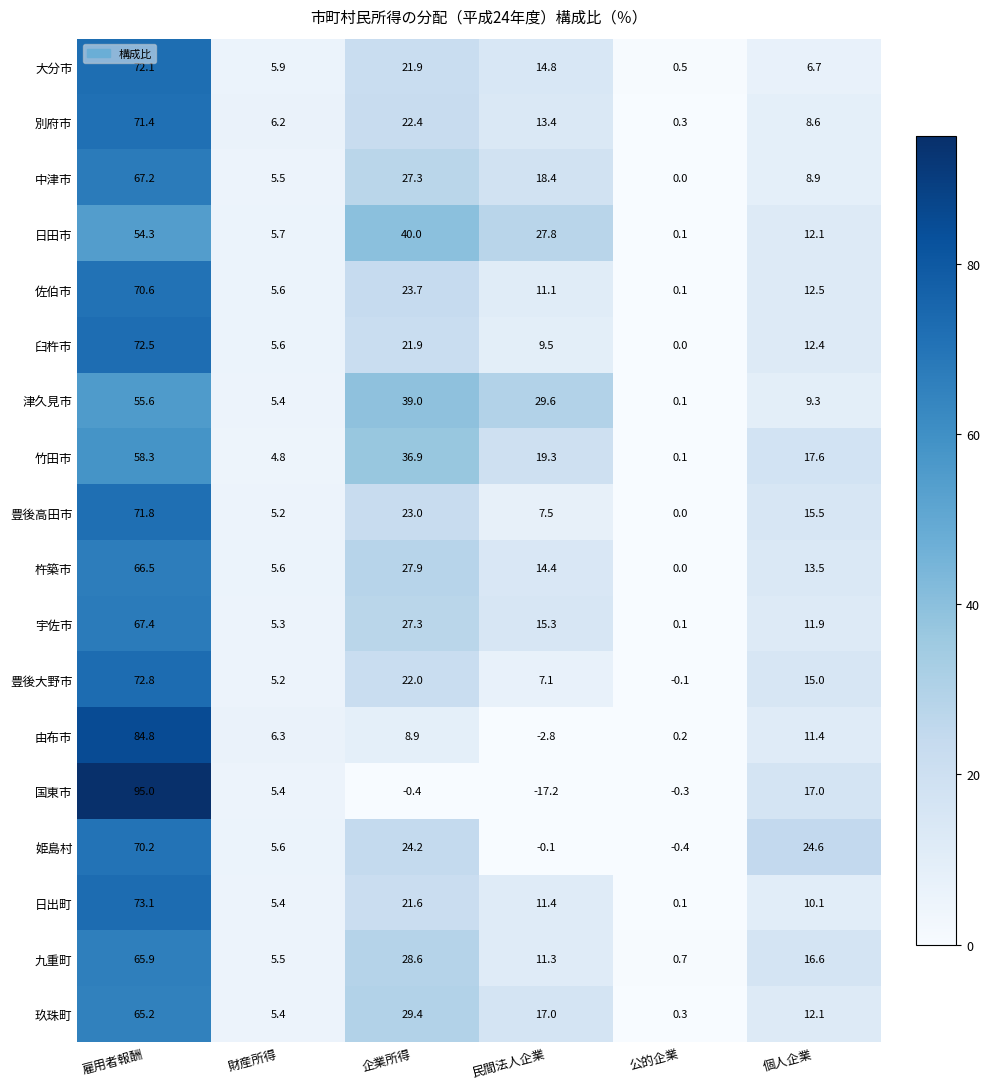

What value does the 杵築市 series have at 個人企業?

13.5